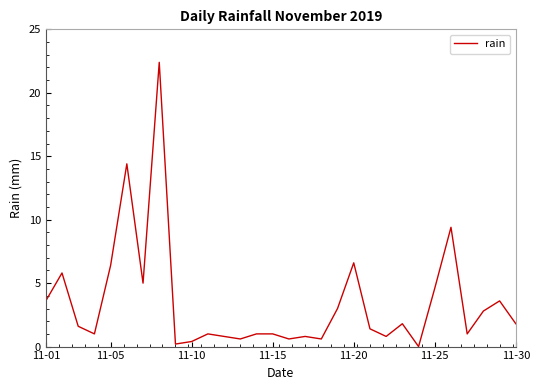

What is the greatest value displayed?

22.4